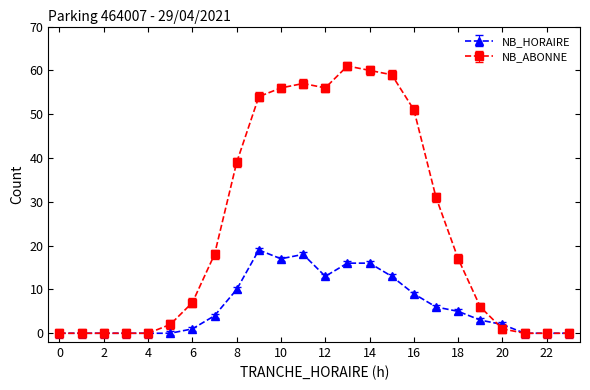

At how many categories does at least one series exceed 46?

8